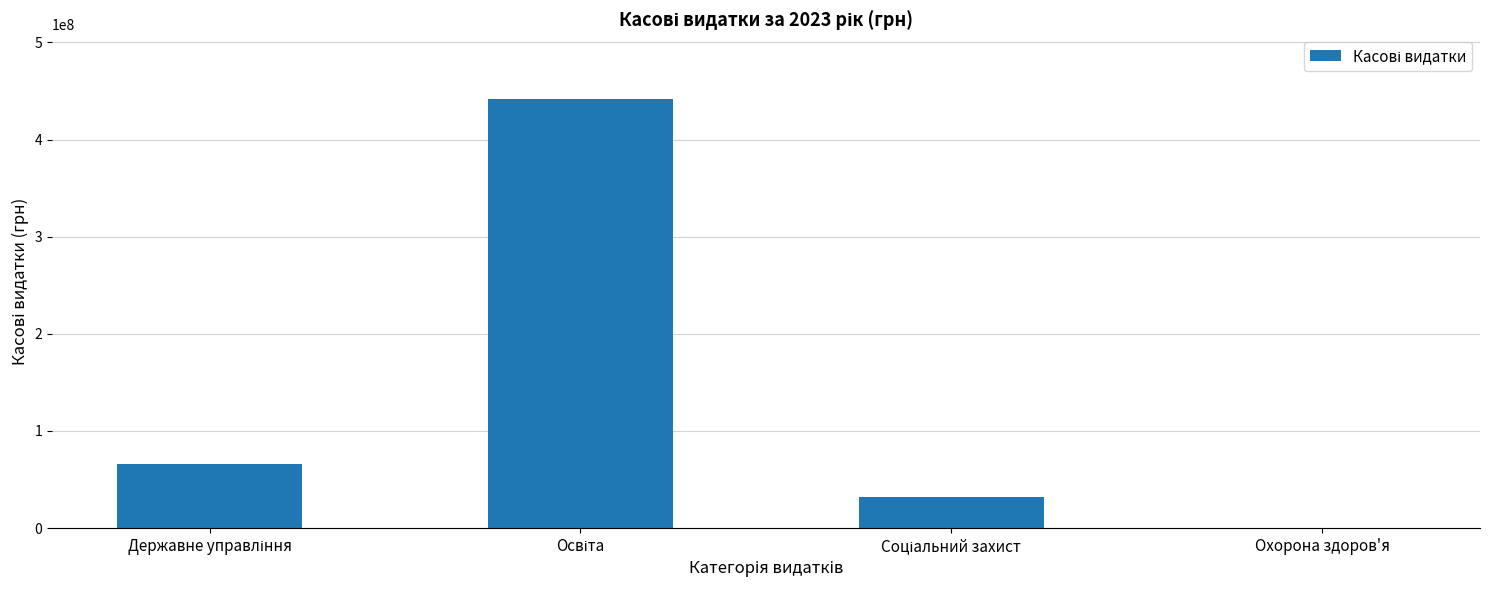

Is it true that the value at Охорона здоров'я is 0.0?

True